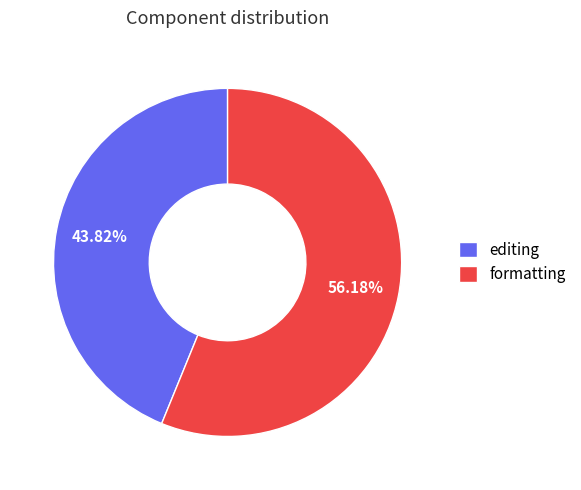

True or false: formatting accounts for 56% of the total.

True